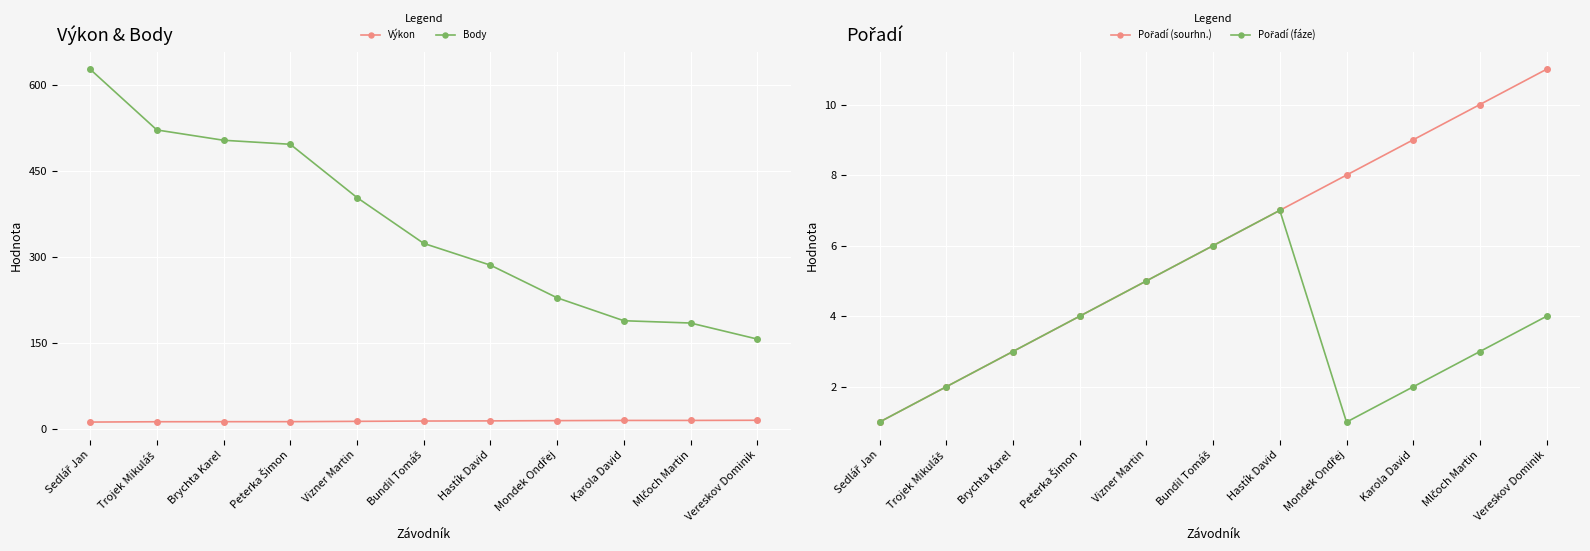

What is the difference between the highest and lowest values at Trojek Mikuláš?

520.0